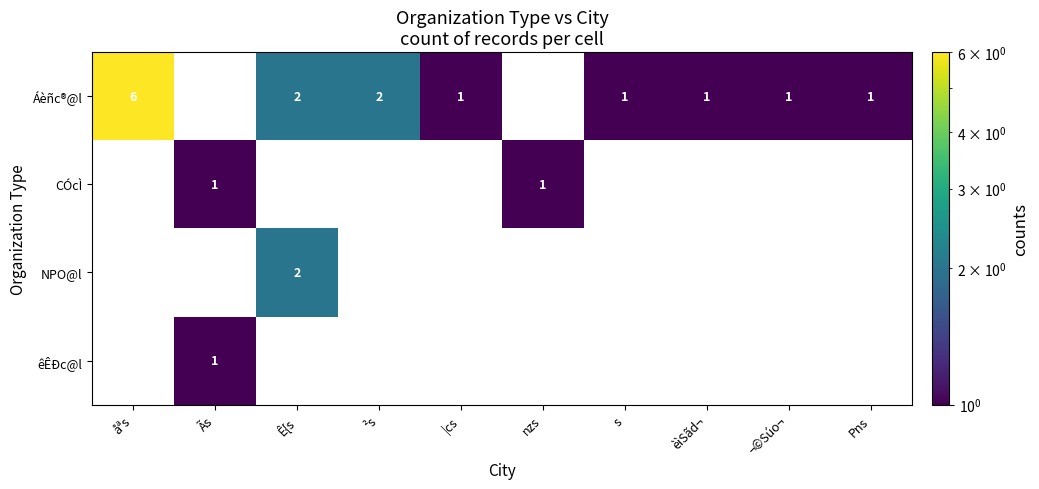

True or false: Áèñc®@l has a value of 2 at Ê{s.

True